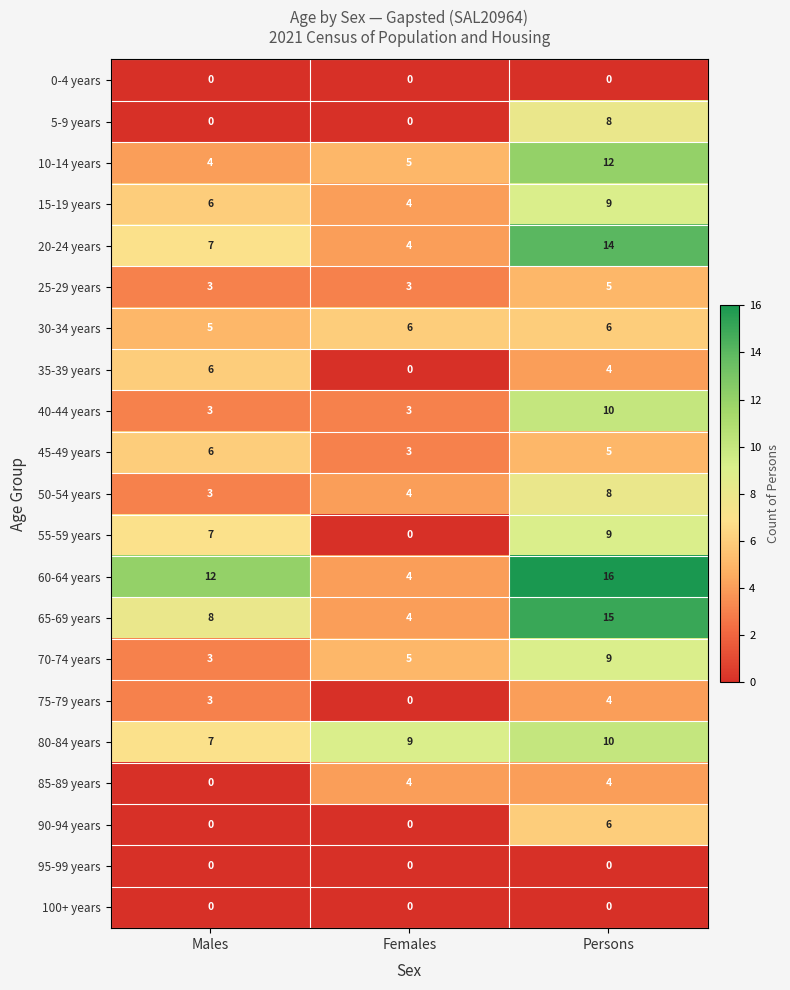

List the labels in order of 50-54 years value, largest first.

Persons, Females, Males